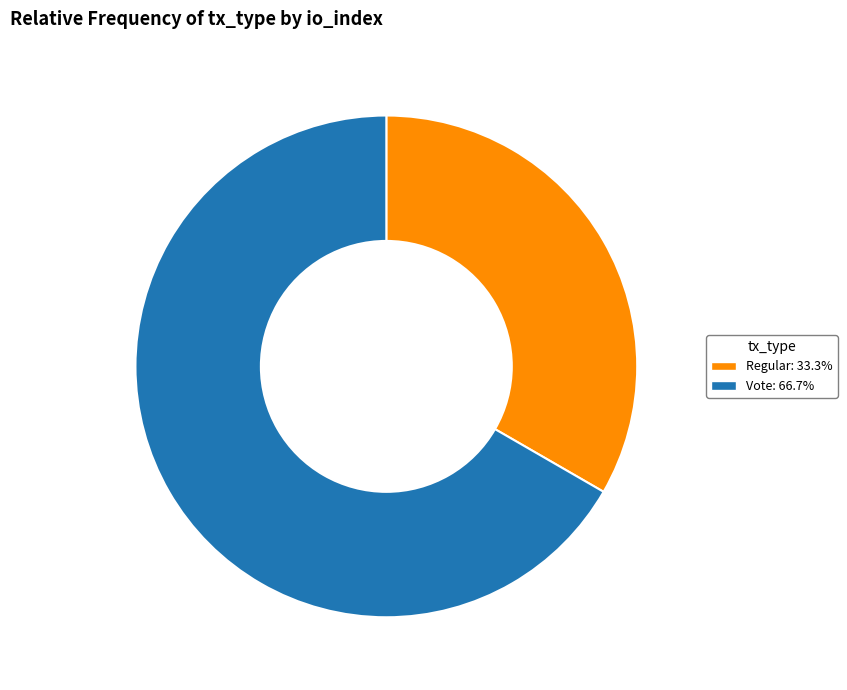

Which slice is the smallest?

Regular